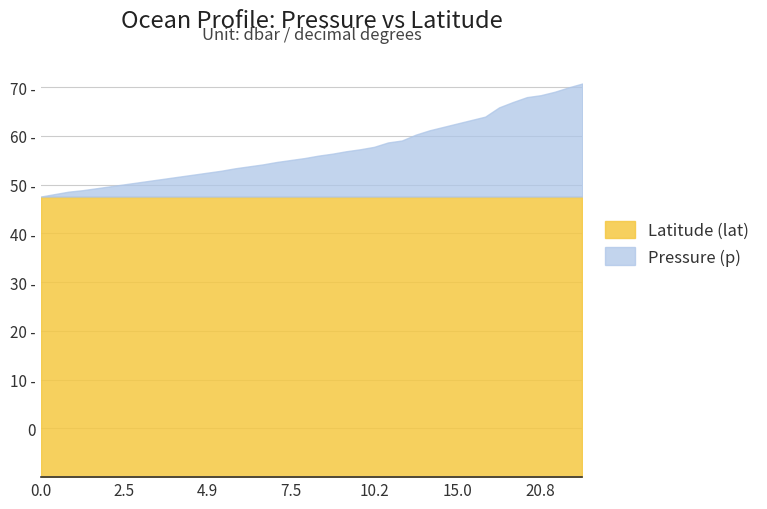

How many lines are shown in the chart?

2